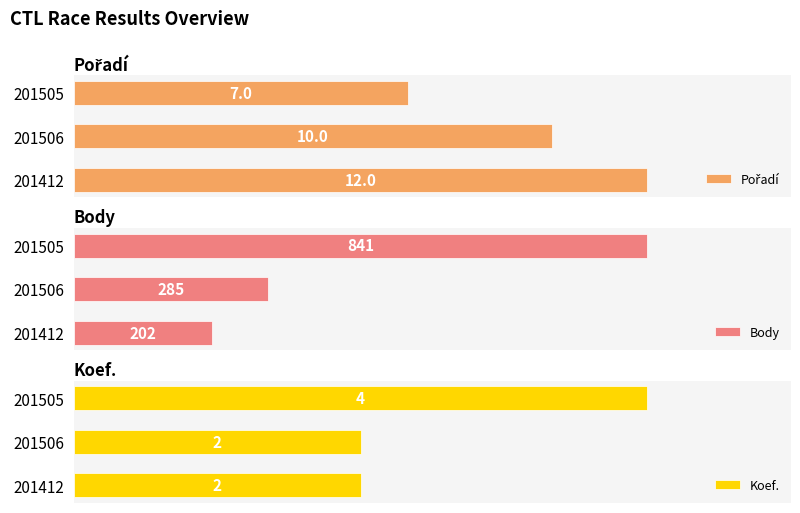

Reading left to right, extract all data points from this chart.

Pořadí: 12	10	7
Body: 202	285	841
Koef.: 2	2	4